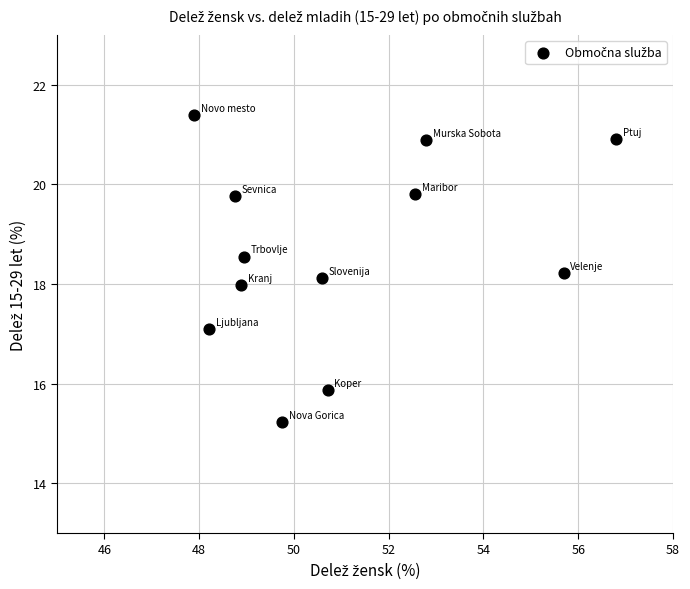

What is the average Y value?

18.7